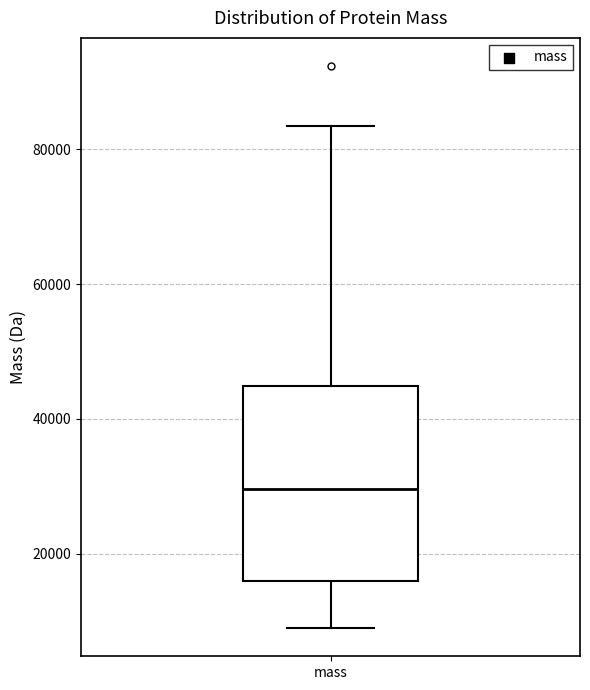

Where does the upper whisker of the box for mass end on the y-axis? The values are not printed on the chart, so give them approximately, as read against the axis.

84000